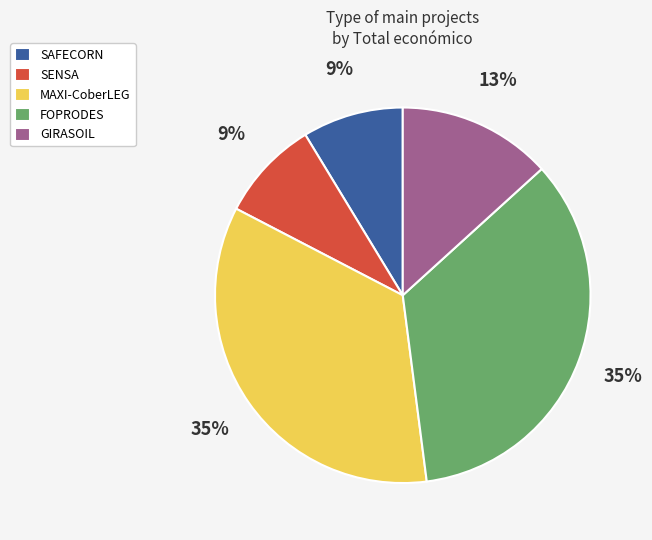

Is the sum of FOPRODES and SAFECORN greater than half?

No